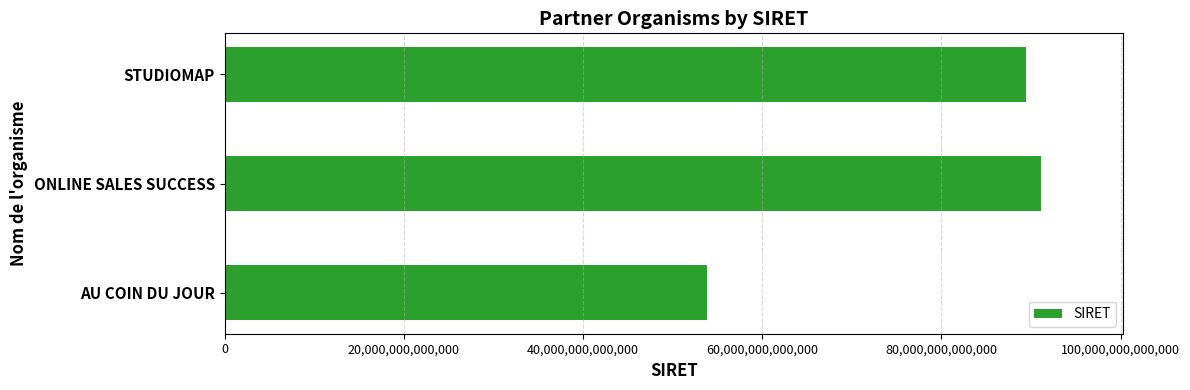

How many distinct data groups are displayed?

1